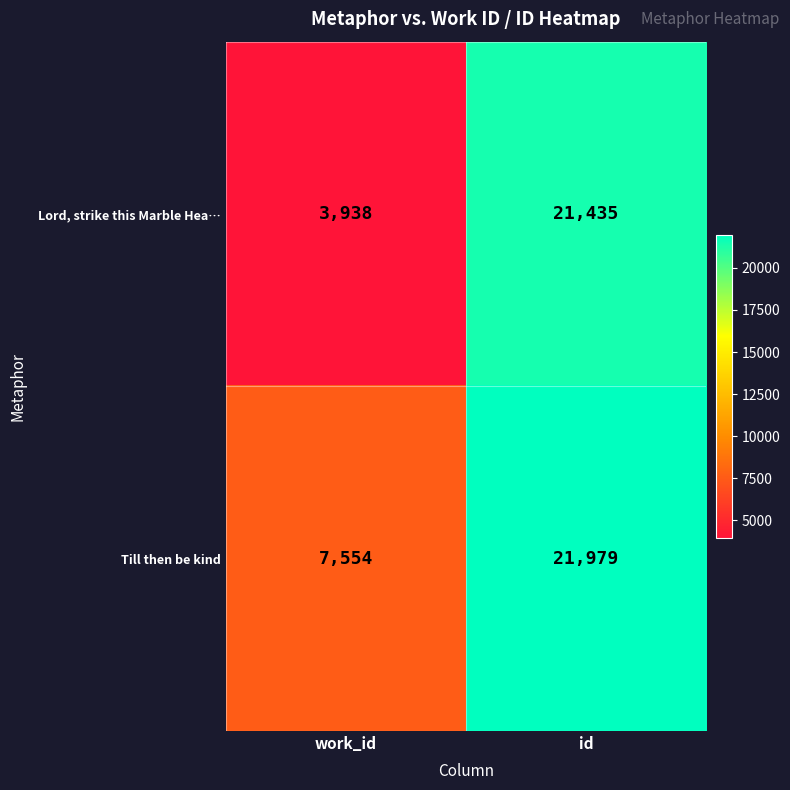

What is the maximum value for Till then be kind?

21979